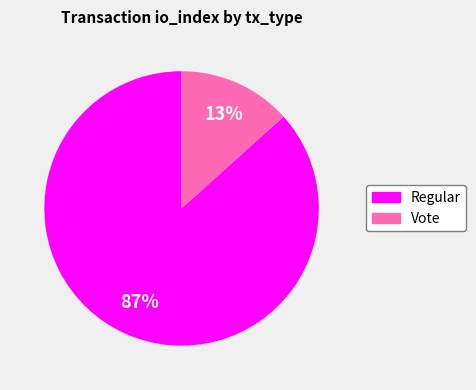

Is it true that Regular is 92% of the pie?

False